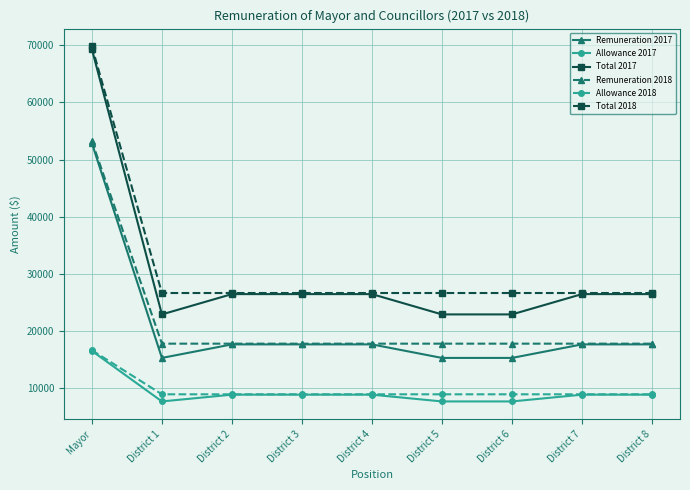

What is the sum of the Remuneration 2017 values at District 6 and District 3?

32864